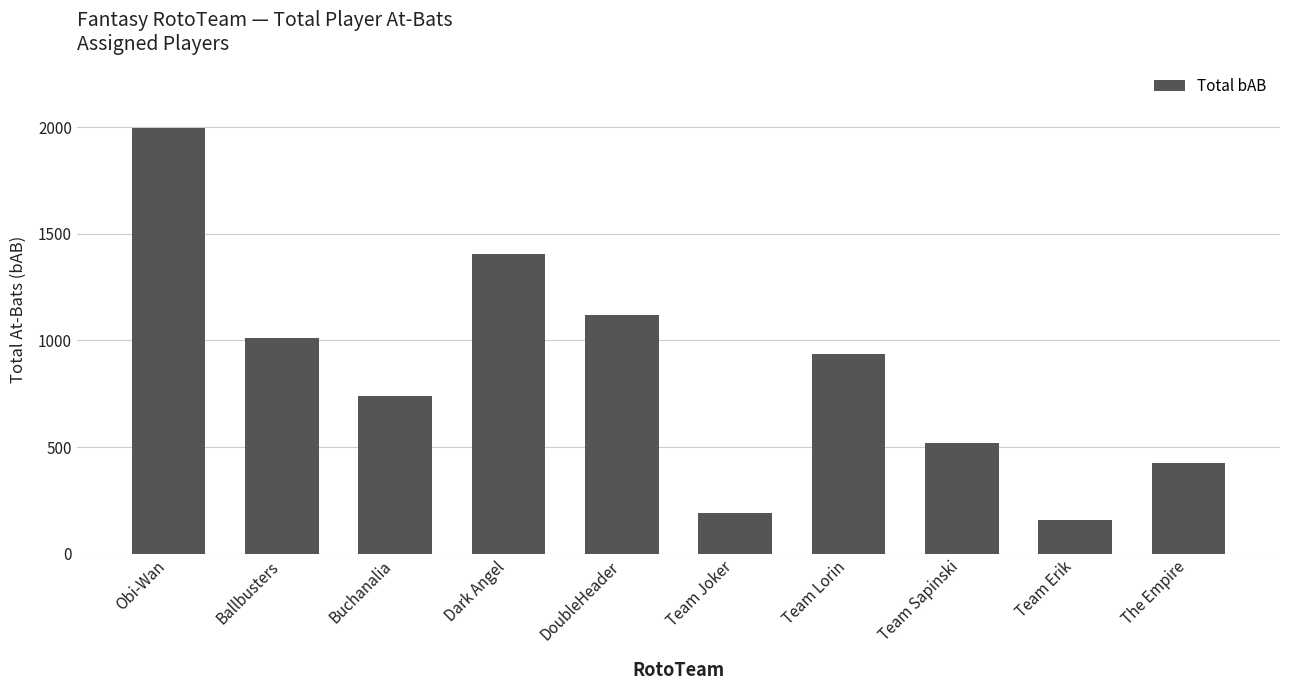

What is the greatest value displayed?

1996